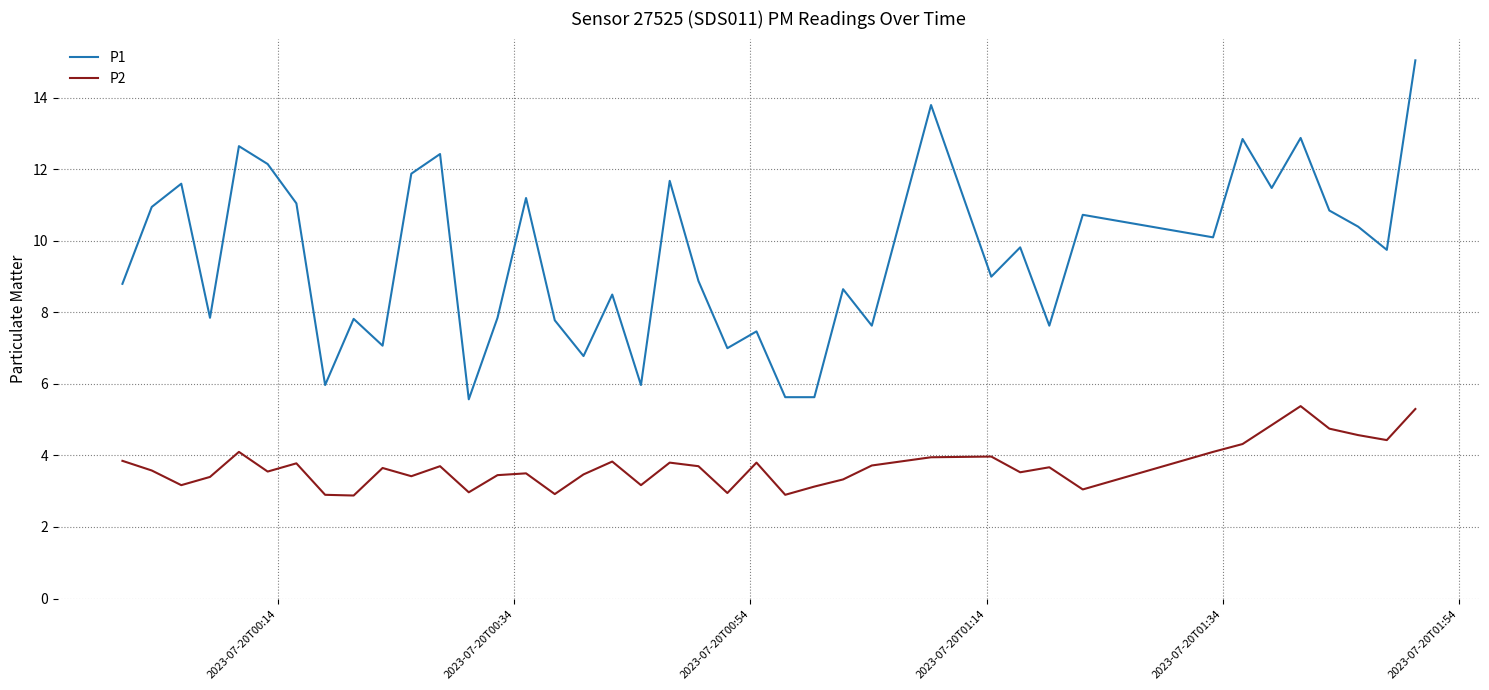

What is the difference between the maximum and minimum values in the P1 series?

9.5